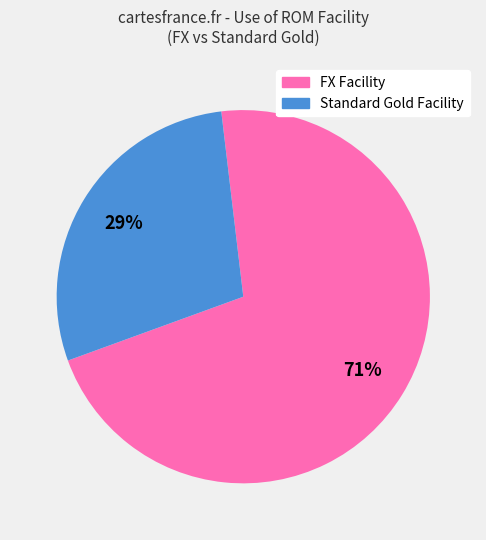

Does any single category account for the majority?

Yes